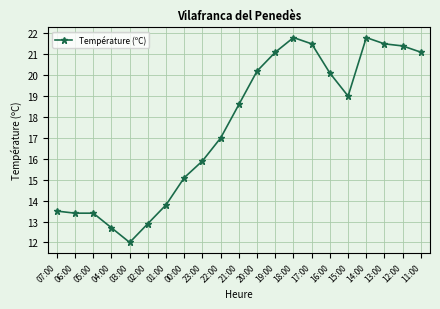

What position from the right is 22:00?

12